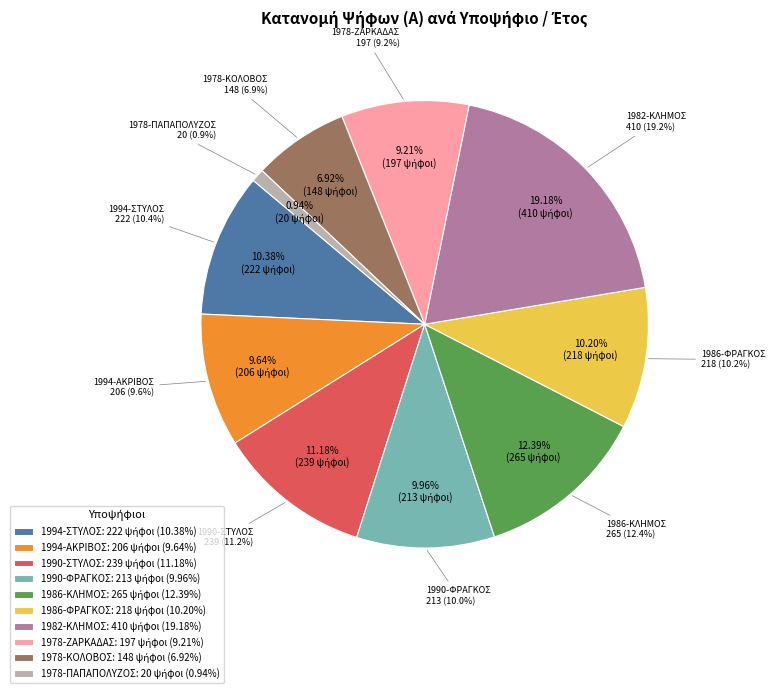

Is there a majority slice in this chart?

No